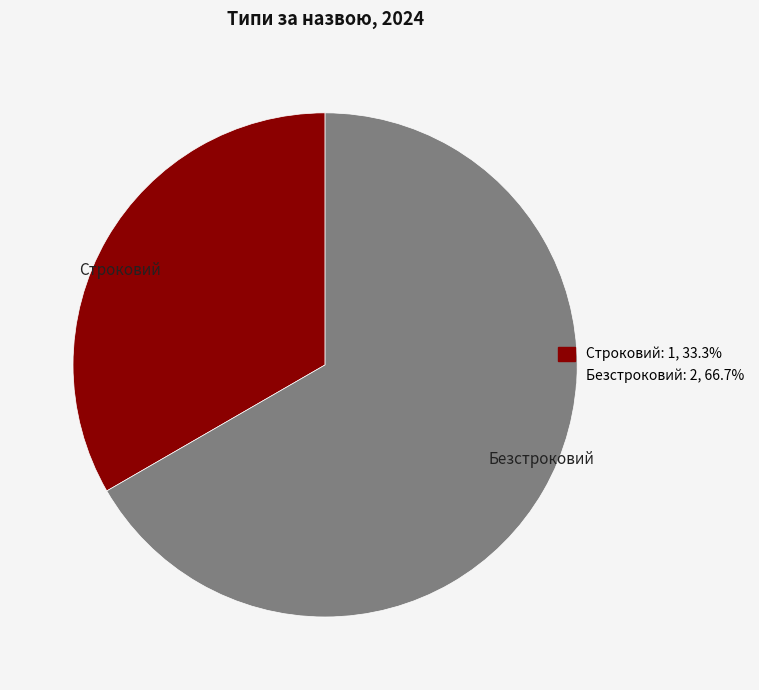

Between Безстроковий and Строковий, which is larger?

Безстроковий